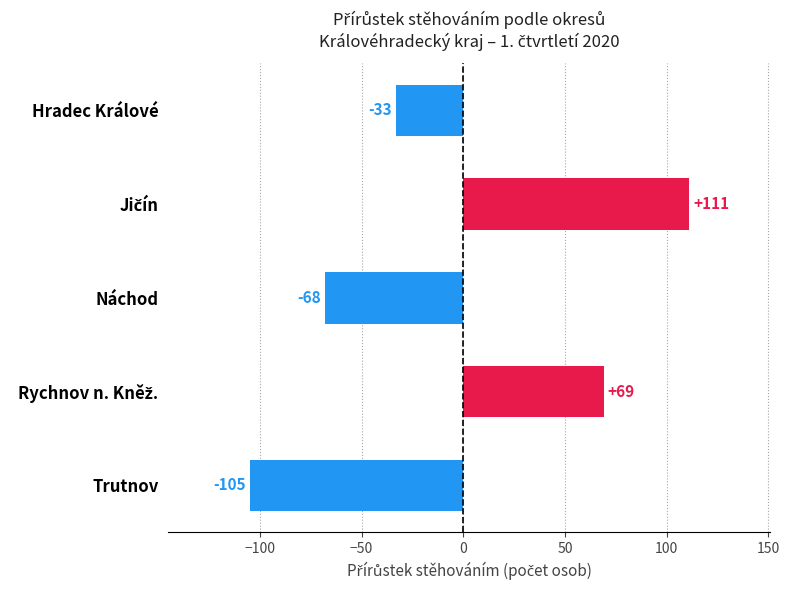

Count the number of data series in this chart.

1